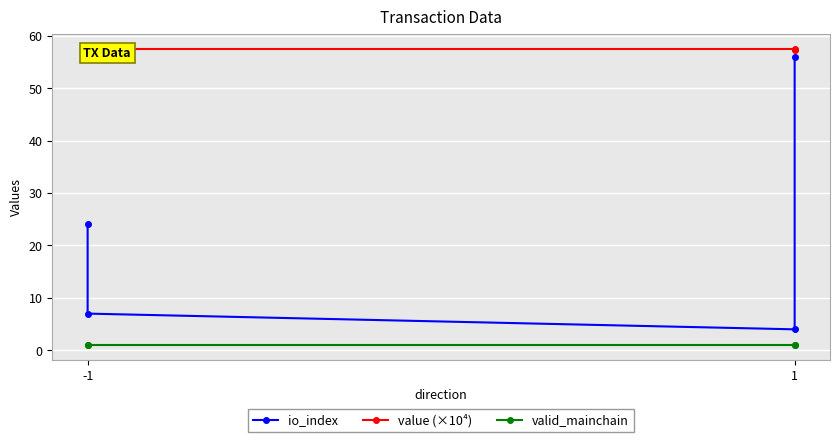

Rank the series at 1 from lowest to highest value.

valid_mainchain, io_index, value (×10⁴)